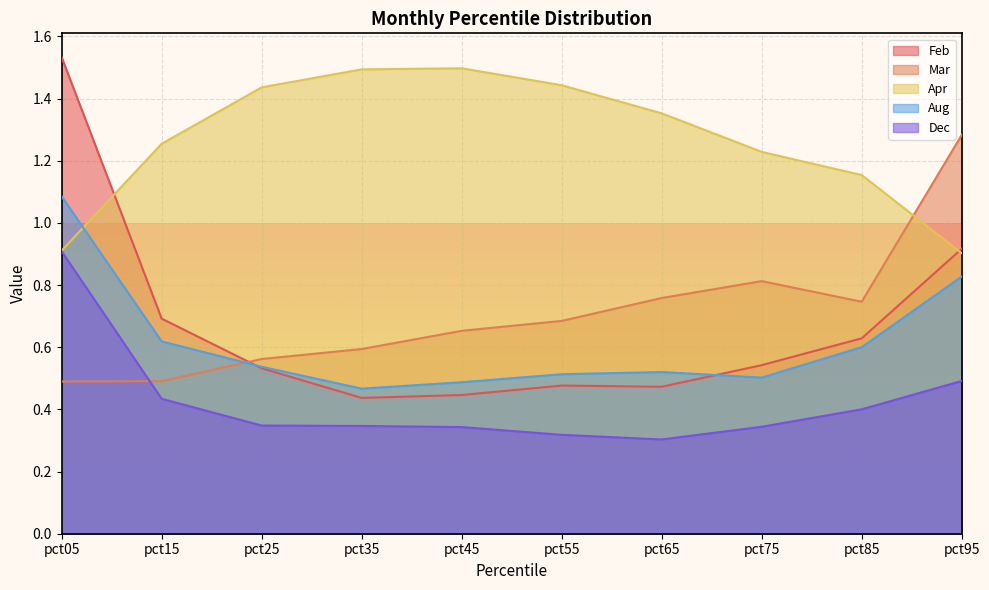

Where do Apr and Feb first cross each other?

pct05 and pct15